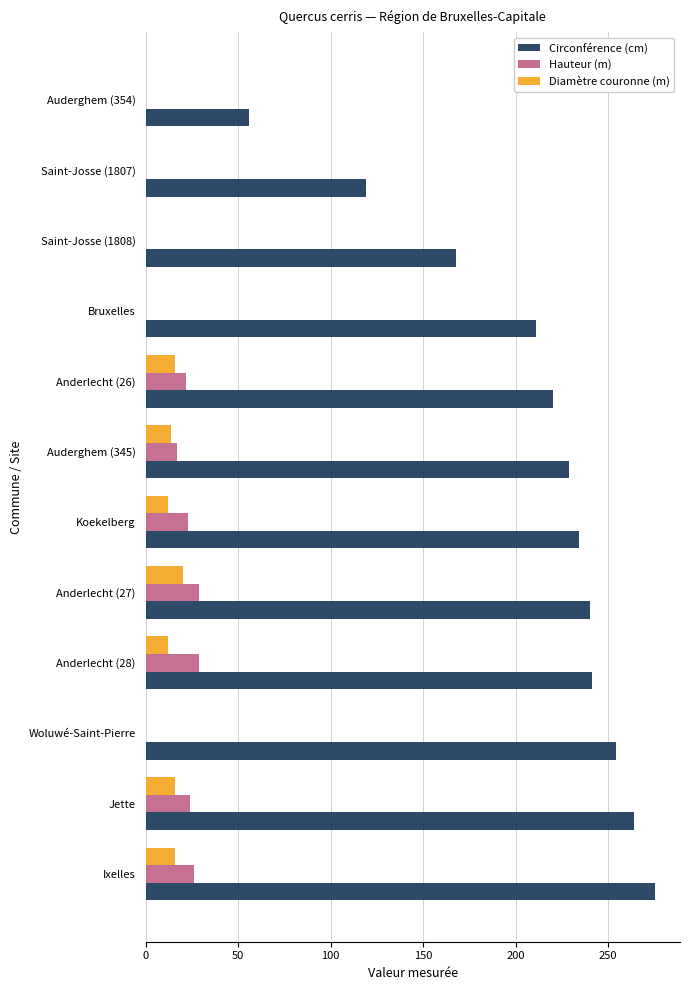

What is the sum of all Circonférence (cm) values?

2511